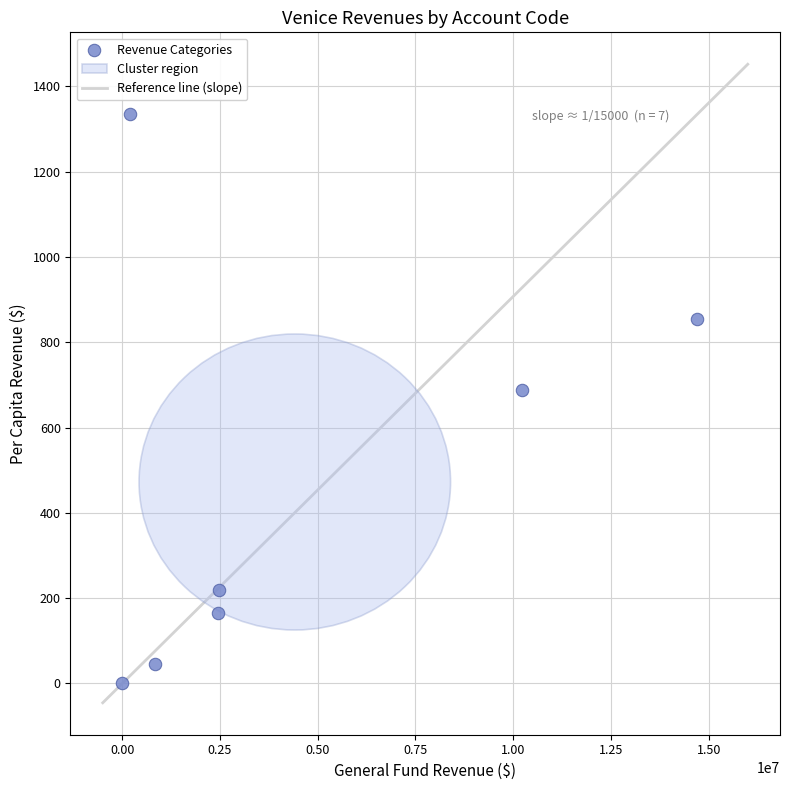

What is the range of Y values (max minus min)?

1333.6